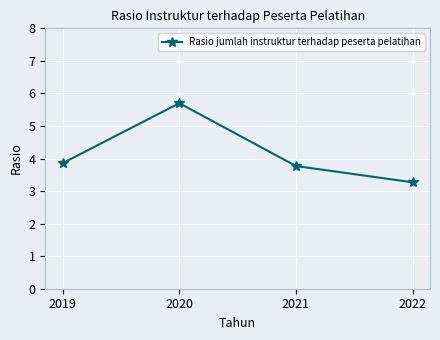

What is the sum of all values?

16.6